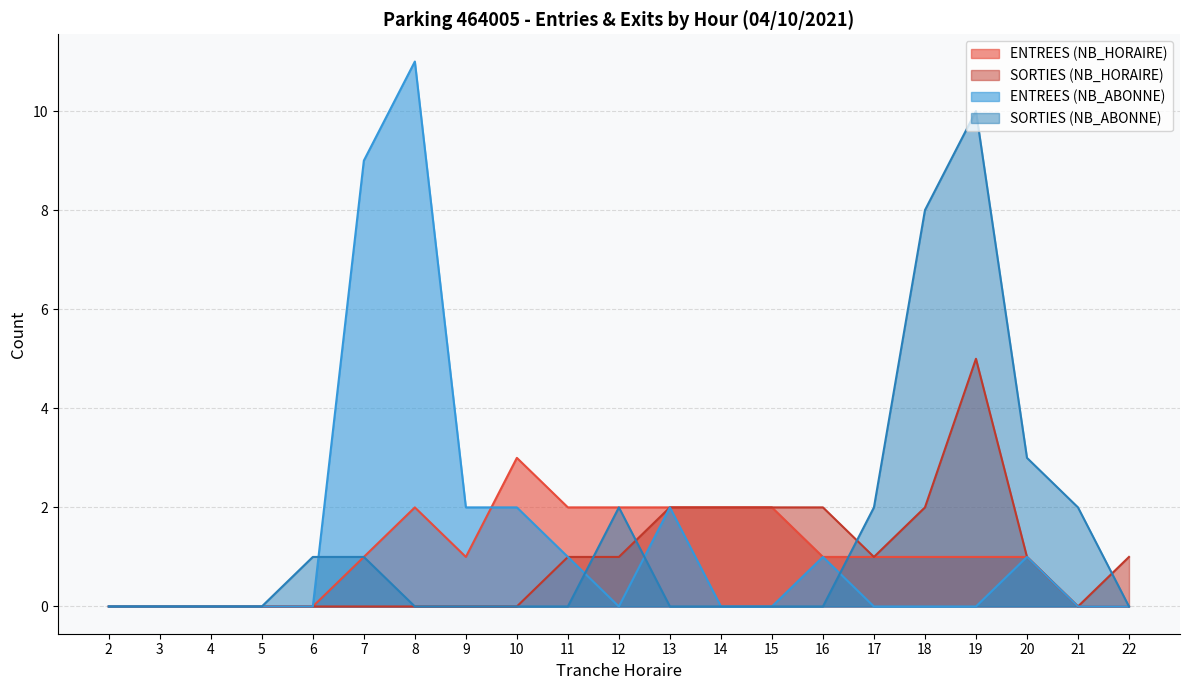

How many interior local peaks does the ENTREES (NB_ABONNE) series have?

4